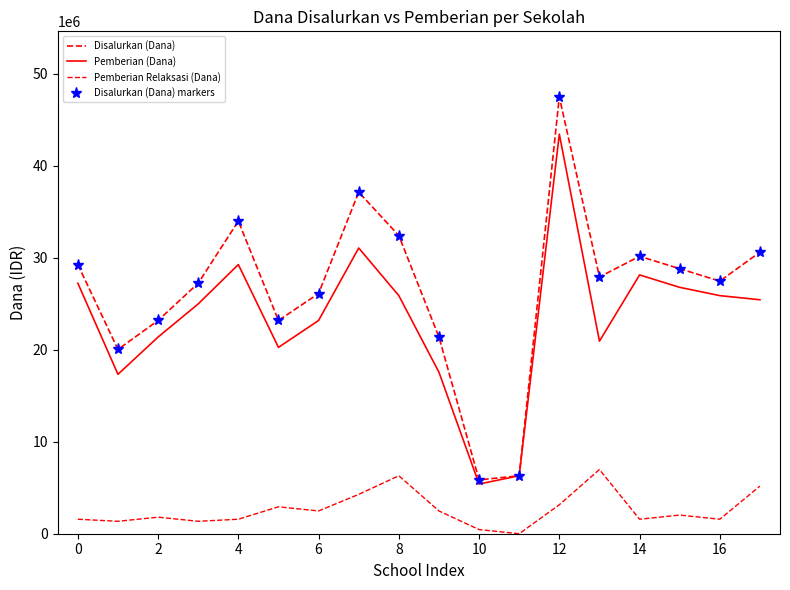

What is the difference between the second highest and second lowest values in the Pemberian (Dana) series?

24750000